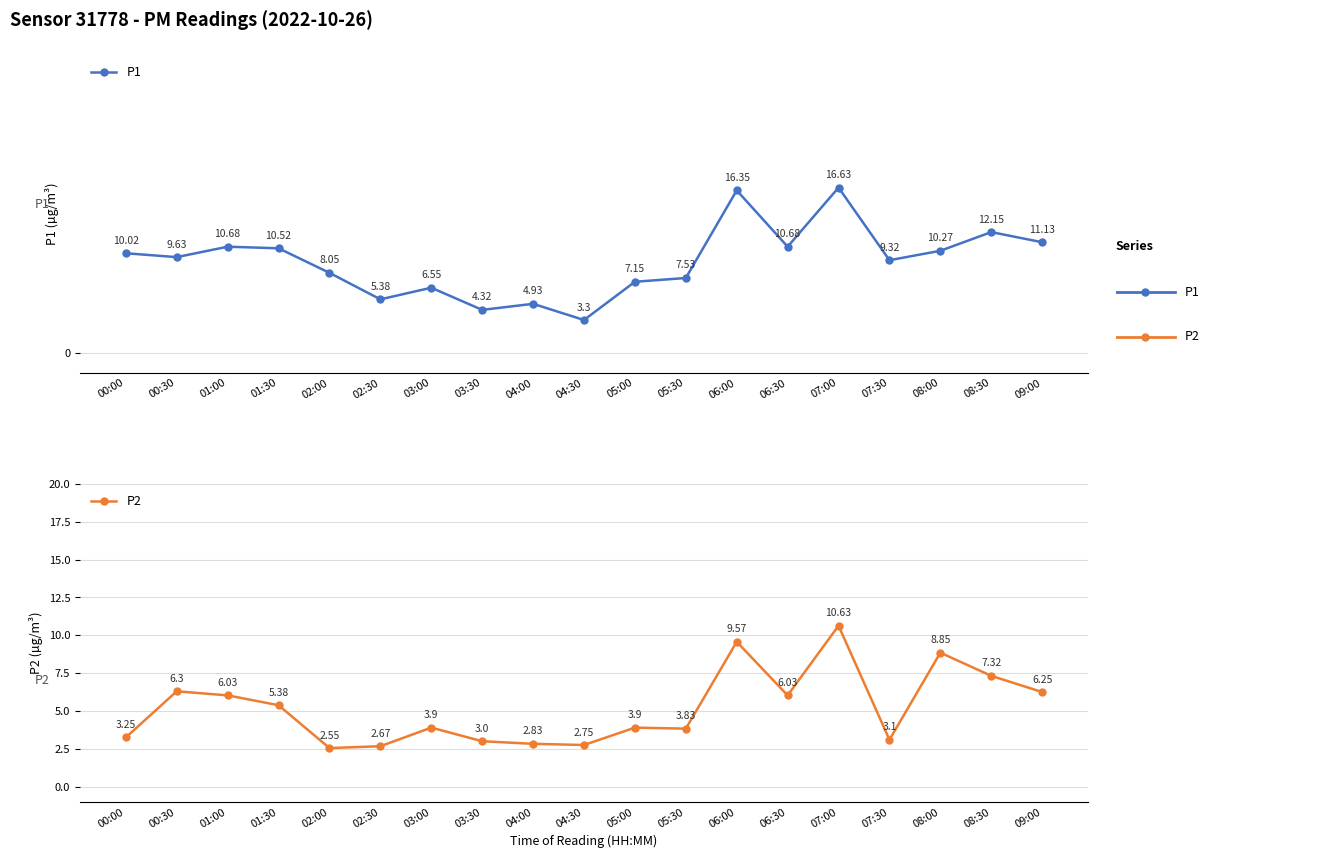

At which category does P1 reach its first local peak?

01:00